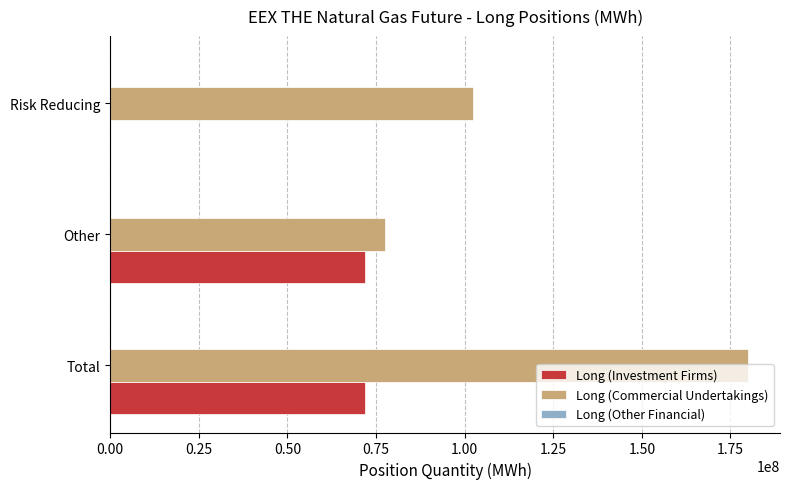

Where is Long (Investment Firms) nearest to the value 36026371?

Other